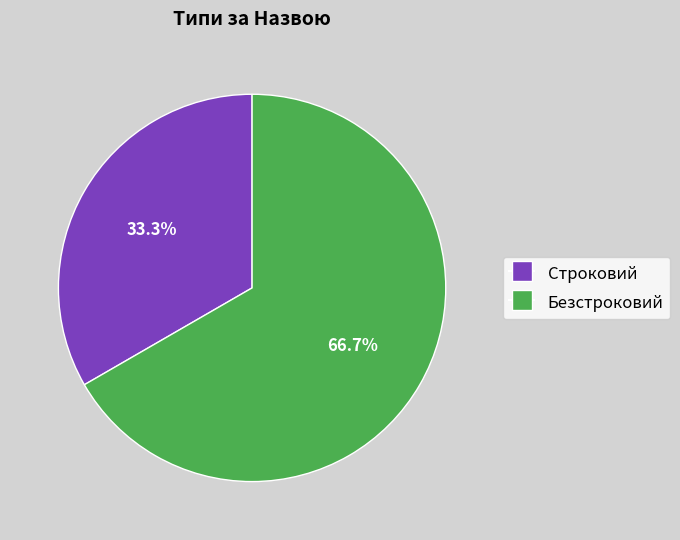

To the nearest percent, what is the difference between the largest and smallest slice percentages?

33%